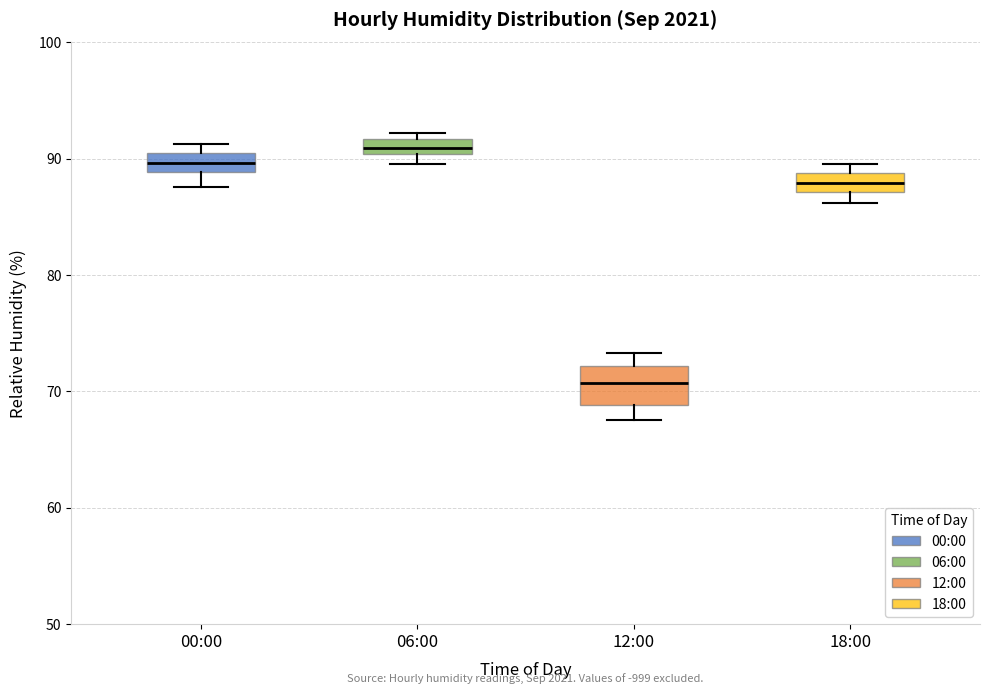

Which box has the lowest median line?

12:00